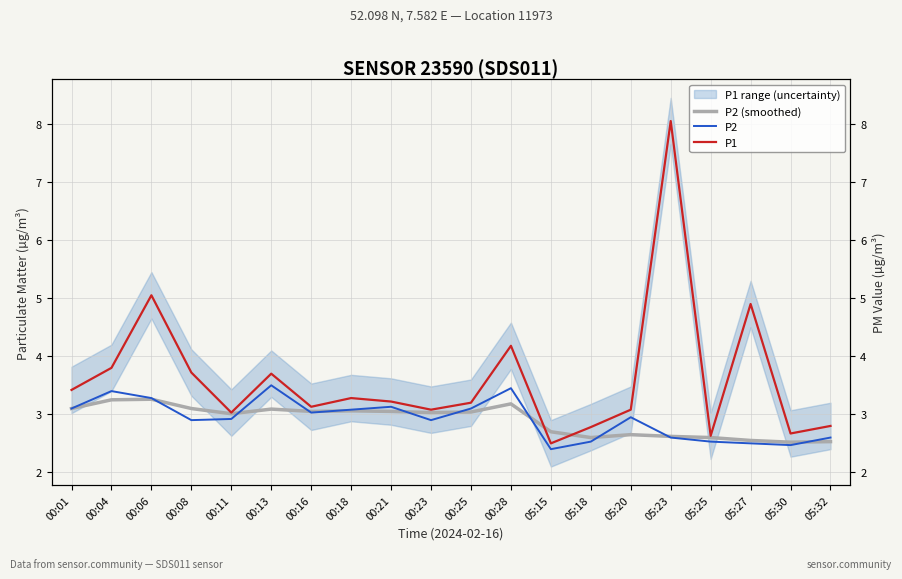

What is the difference between the maximum and second lowest values in the P2 series?

1.0